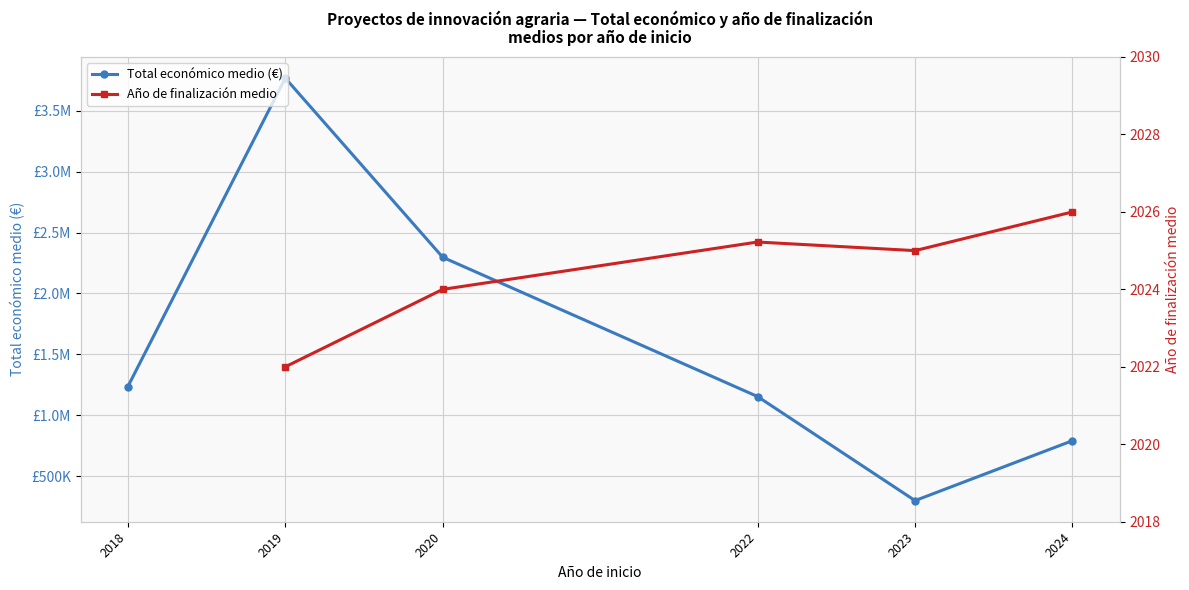

The Total económico medio (€) series shows 3131551.5 at 2020. True or false?

False